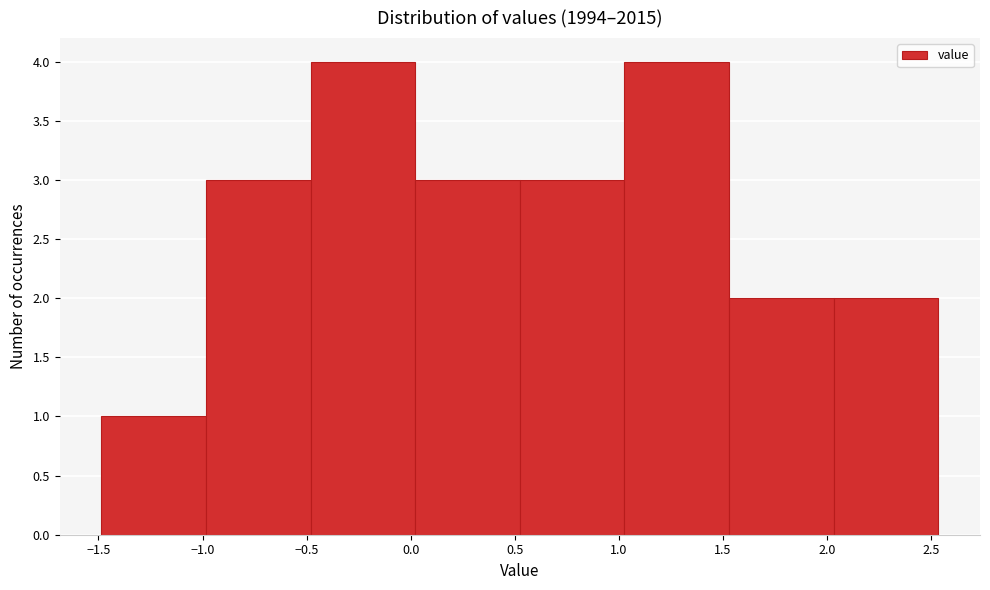

Reading left to right, transcribe this chart: for each bar, give the range it covers on the x-axis and its height. Neither the bar edges nor the heights are printed on the chart, so give them approximately, as read against the axes.

-1.50 to -1.00: 1
-1.00 to -0.50: 3
-0.50 to 0.00: 4
0.00 to 0.50: 3
0.50 to 1.05: 3
1.05 to 1.55: 4
1.55 to 2.05: 2
2.05 to 2.55: 2